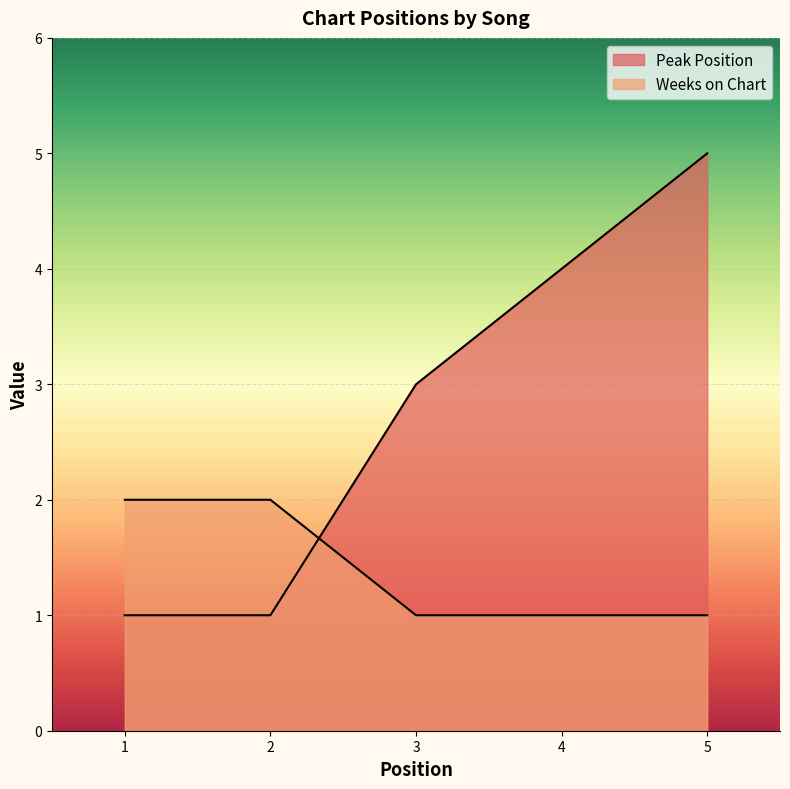

Between which two adjacent categories do Peak Position and Weeks on Chart first intersect?

2 and 3